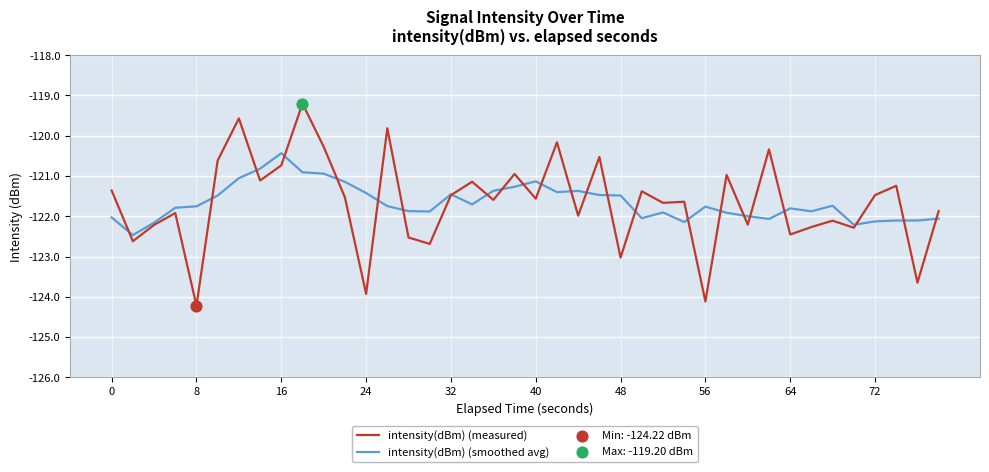

Rank the series by their maximum value, from lowest to highest.

intensity(dBm) (smoothed avg), intensity(dBm) (measured)